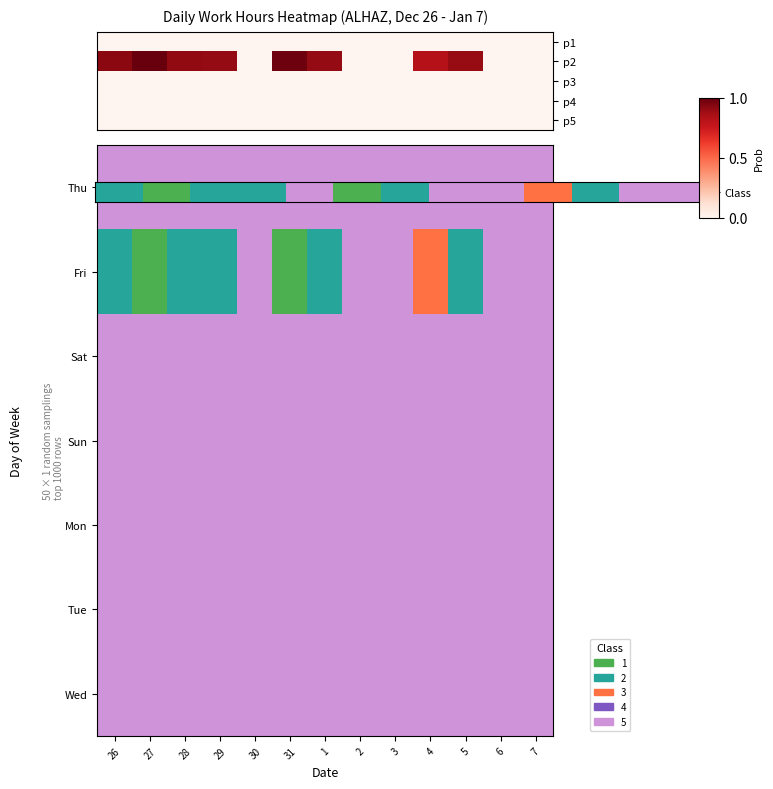

Which series has the largest total across all categories?

Sat